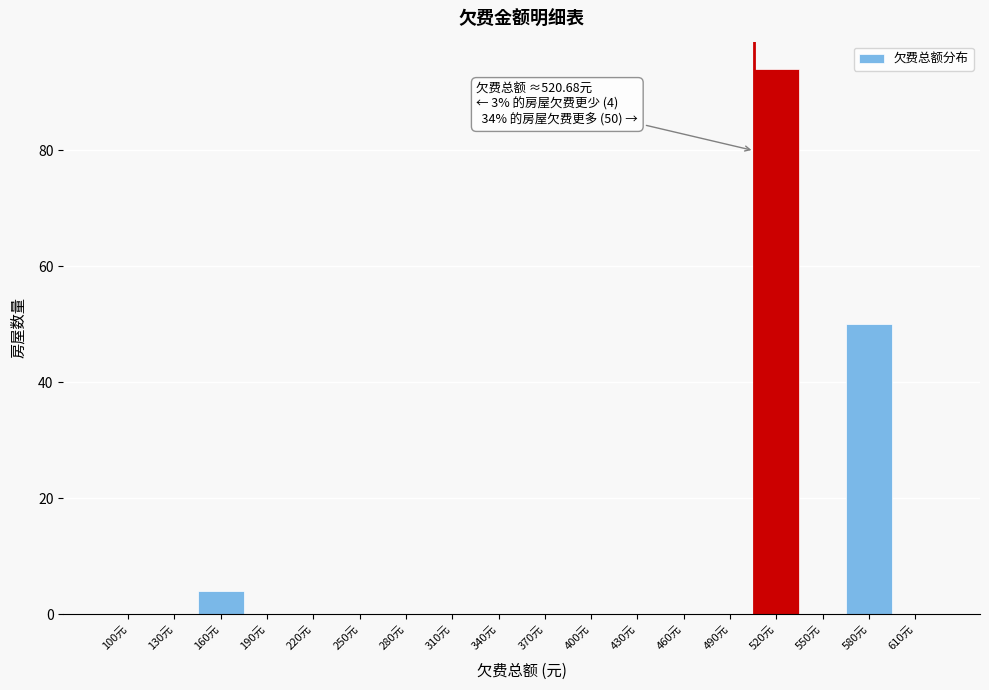

Reading left to right, list all the values displayed in this chart.

100元=0	130元=0	160元=4	190元=0	220元=0	250元=0	280元=0	310元=0	340元=0	370元=0	400元=0	430元=0	460元=0	490元=0	520元=94	550元=0	580元=50	610元=0